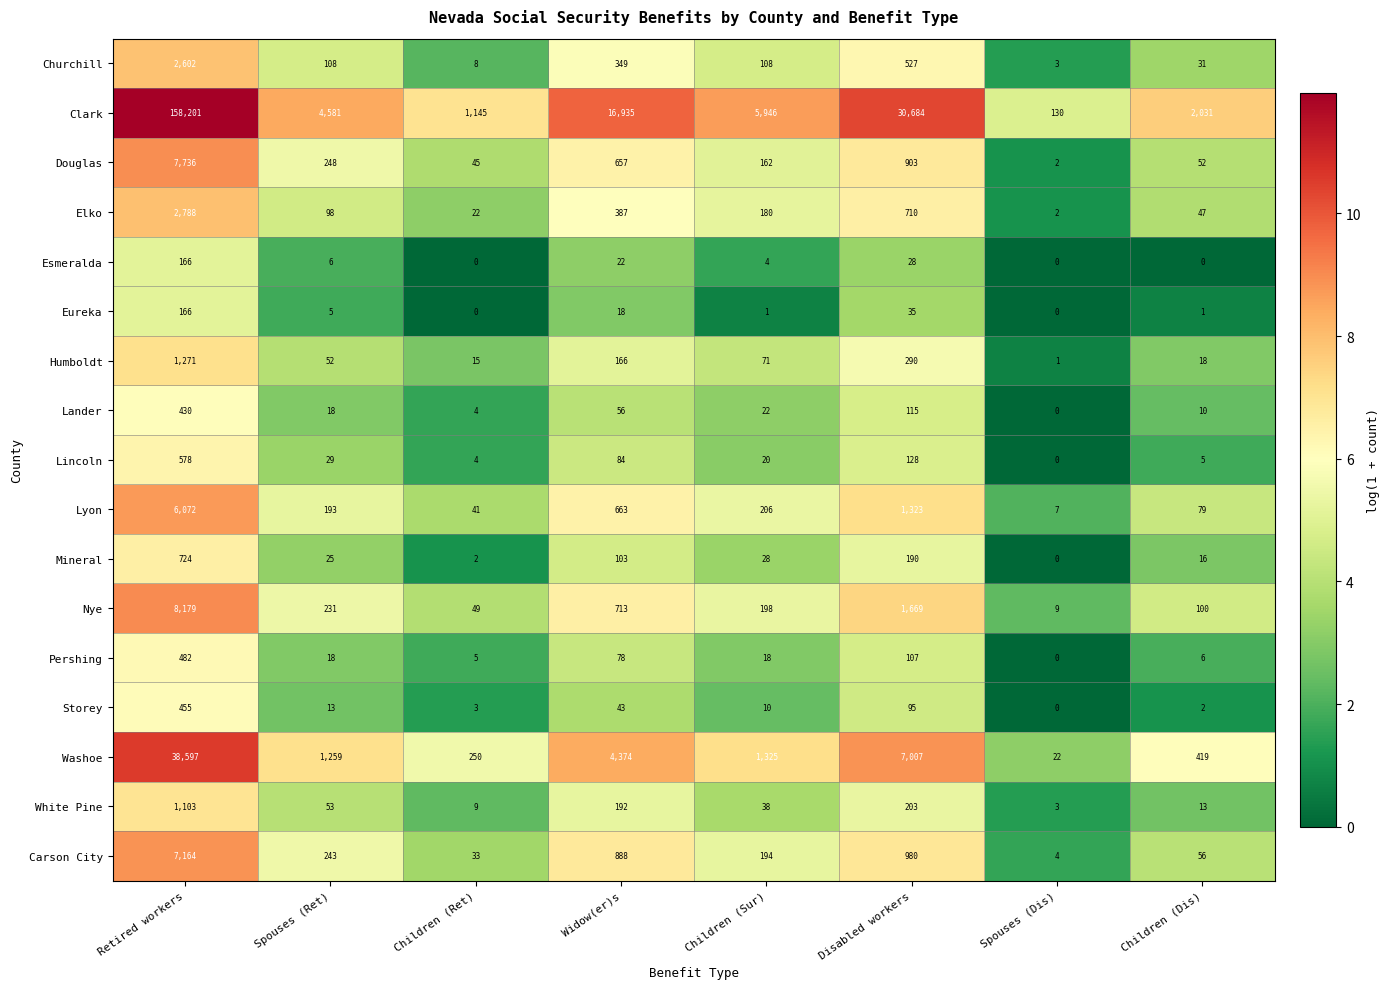

Which series has the largest total across all categories?

Clark